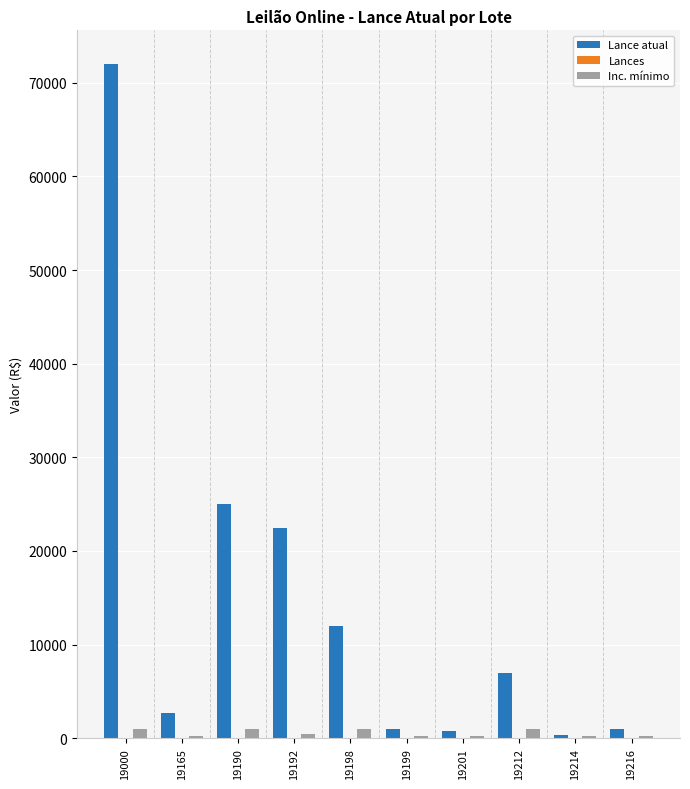

Which category has the highest value across all series?

19000